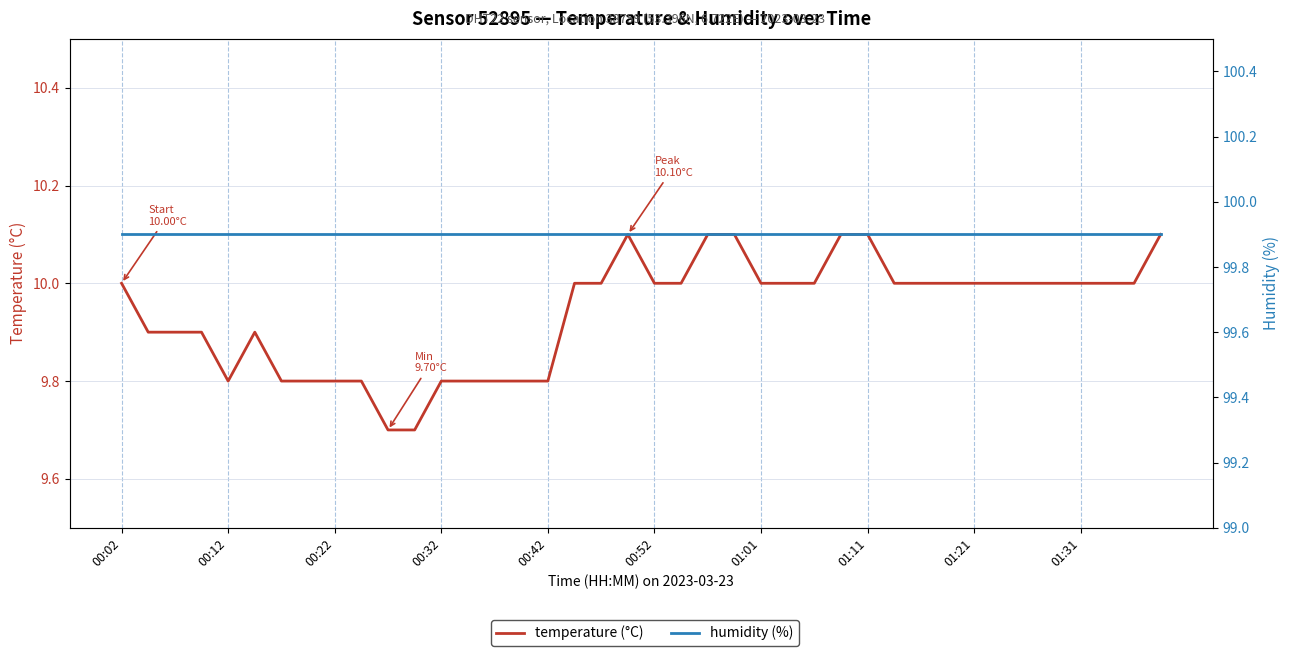

True or false: temperature (°C) has a value of 14.2 at 00:22.

False